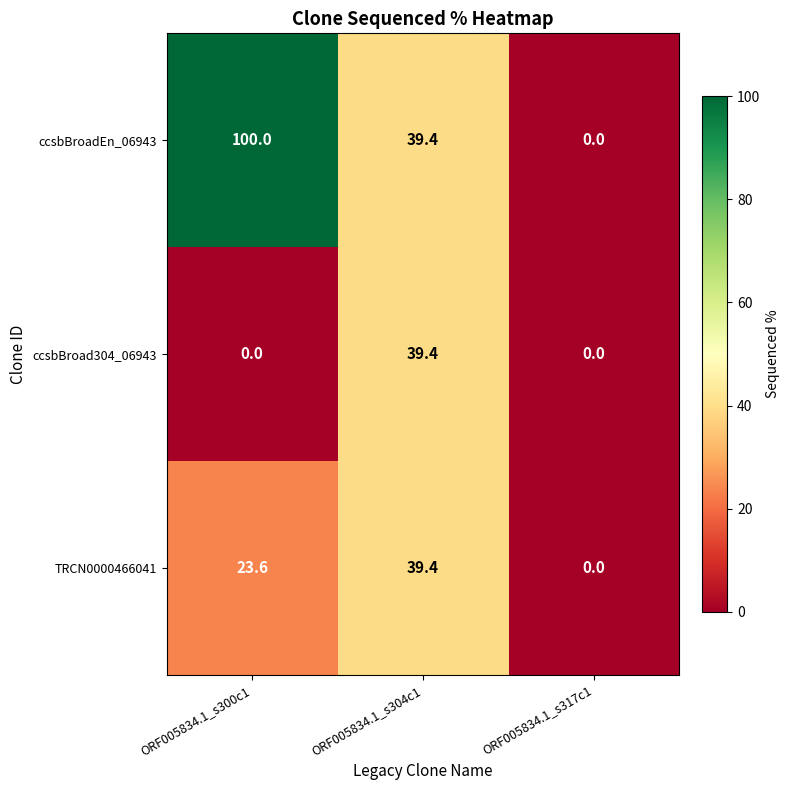

At which label is ccsbBroadEn_06943 closest to 50?

ORF005834.1_s304c1